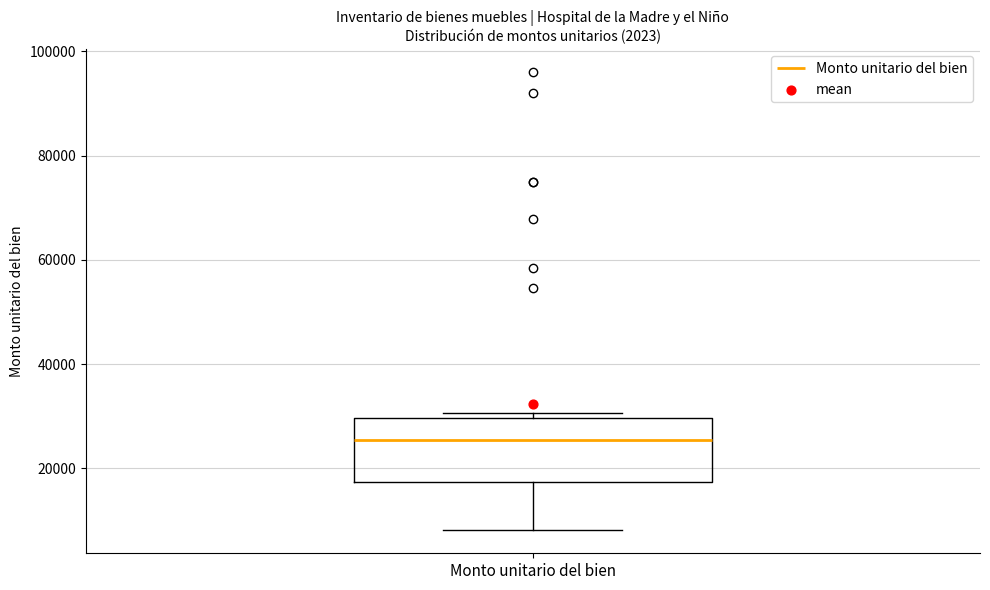

Read this box plot against the y-axis: the position of the median line, the range covered by the box, and the ends of both whiskers. The values are not printed on the chart, so give them approximately, as read against the axis.

median 26000, box 18000 to 30000, whiskers 8000 to 30000 (just above the box's upper edge)